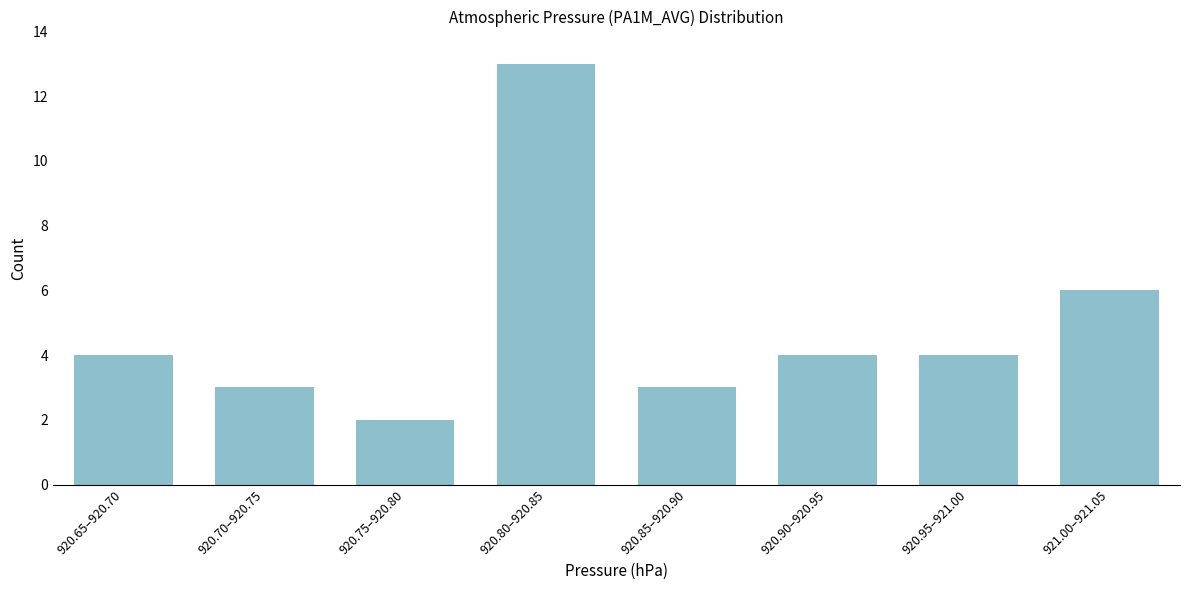

Reading left to right, extract all data points from this chart.

920.65–920.70=4	920.70–920.75=3	920.75–920.80=2	920.80–920.85=13	920.85–920.90=3	920.90–920.95=4	920.95–921.00=4	921.00–921.05=6